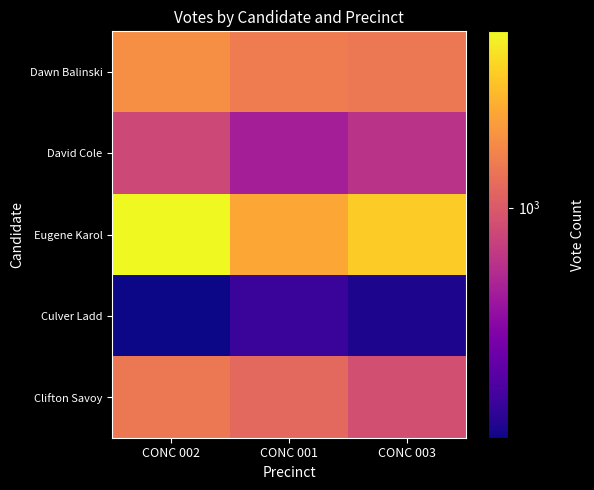

At which category is the sum across all series the highest?

CONC 002